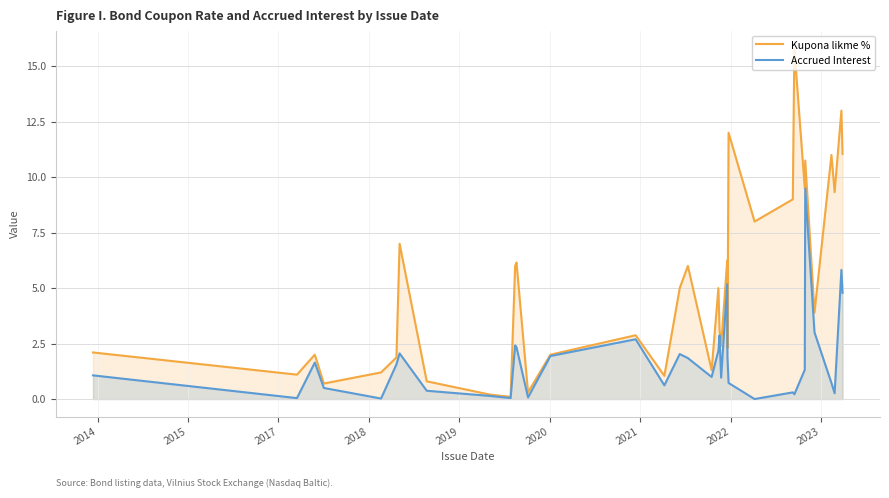

Does the chart display data point markers on the line(s)?

No